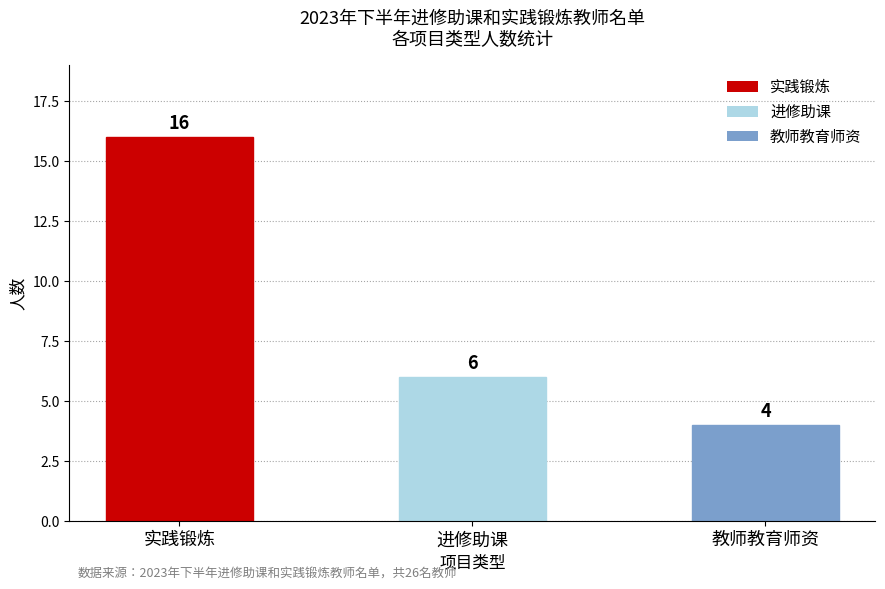

How many values are below 6?

1